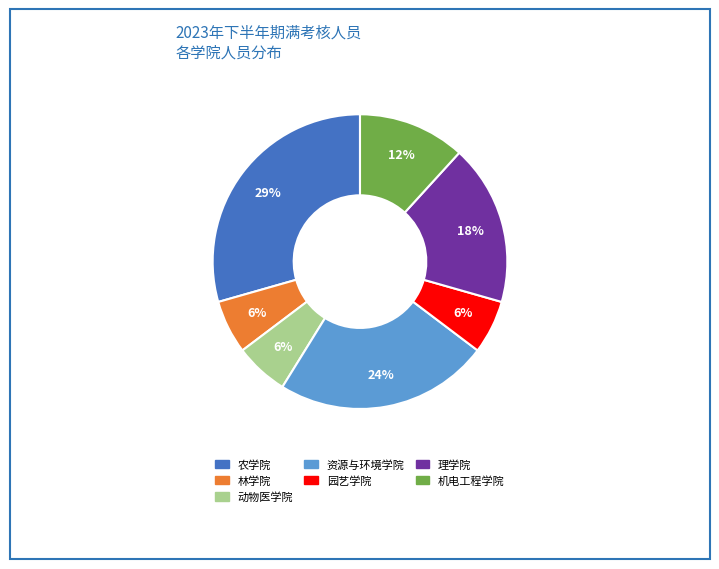

Count the number of slices in the pie.

7